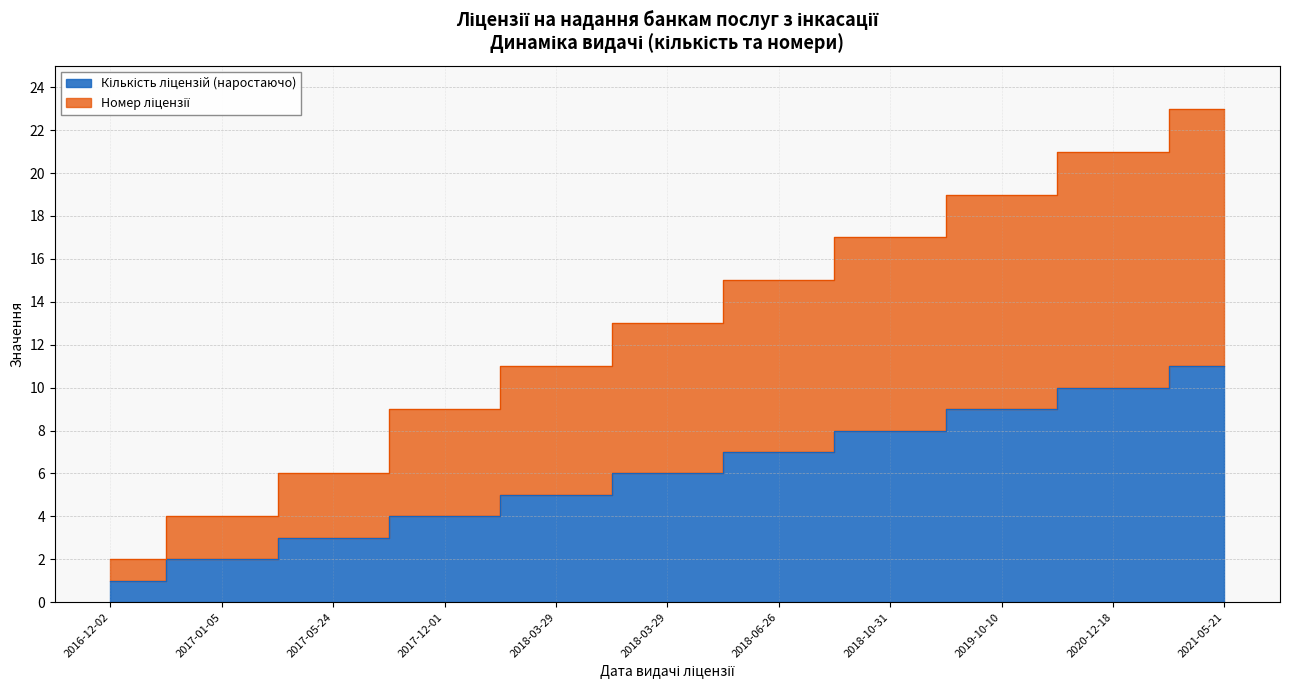

Is the value of Кількість ліцензій (наростаючо) at 2021-05-21 greater than the value of Номер ліцензії at 2017-01-05?

Yes